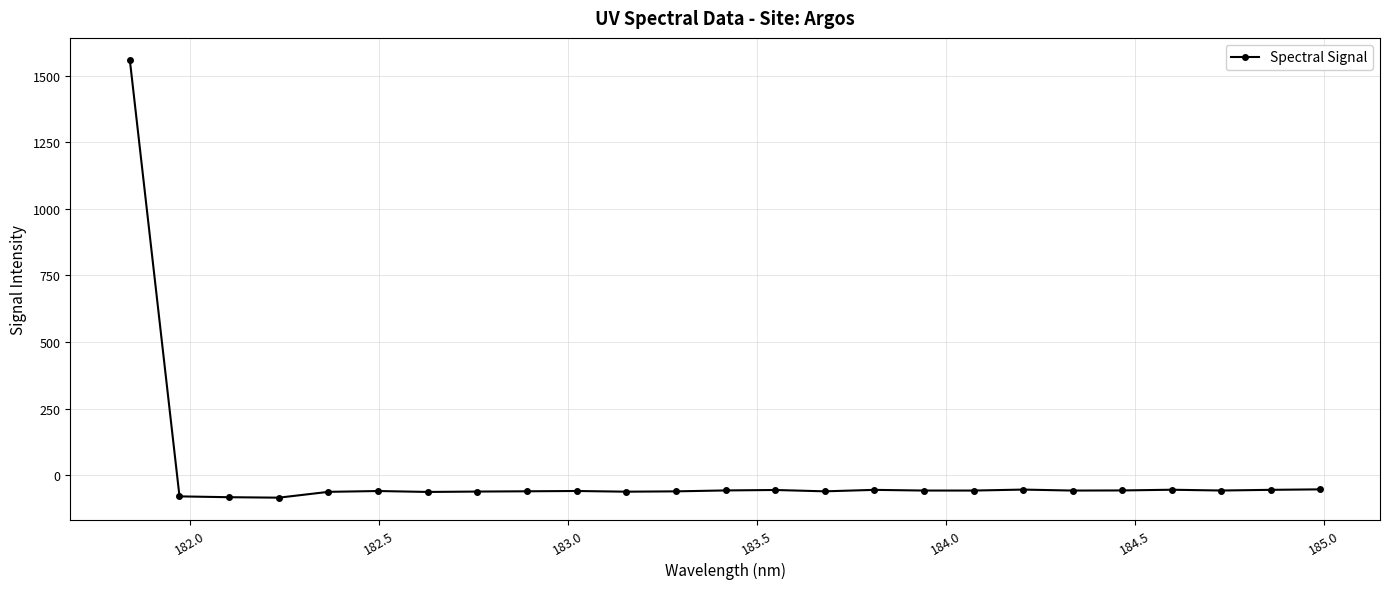

What is the maximum value shown in the chart?

1560.3